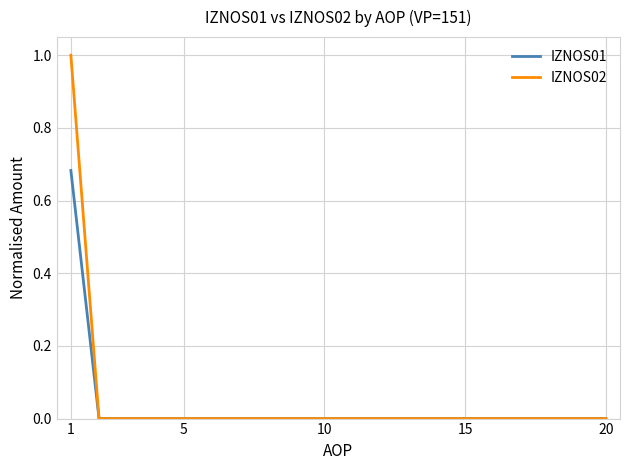

What is the highest value of the IZNOS02 series?

1.0